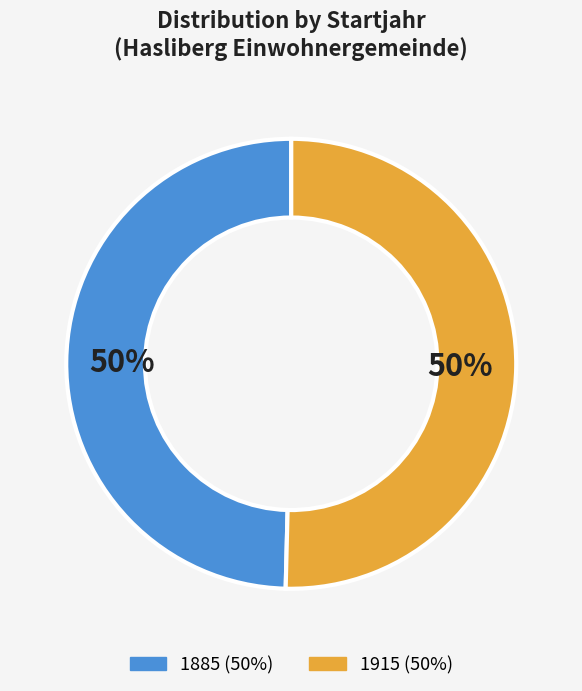

Approximately how many times larger is the value at 1915 compared to 1885?

1.0